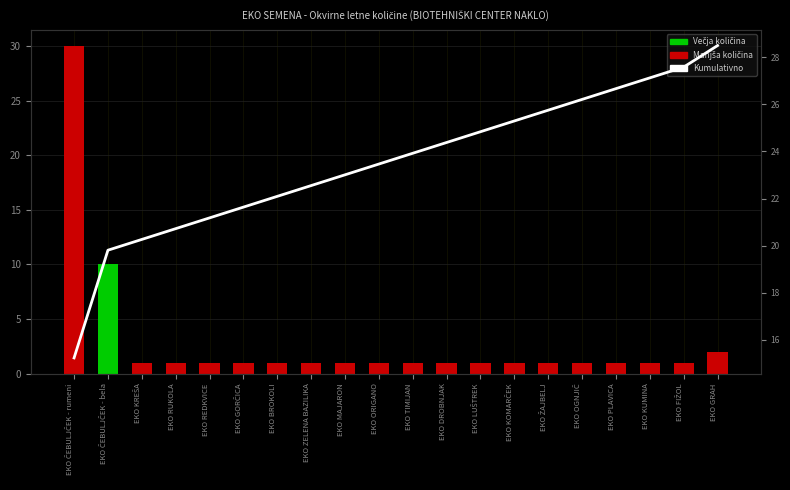

What is the value of the Kumulativno bar at the 15th from the left?

25.8